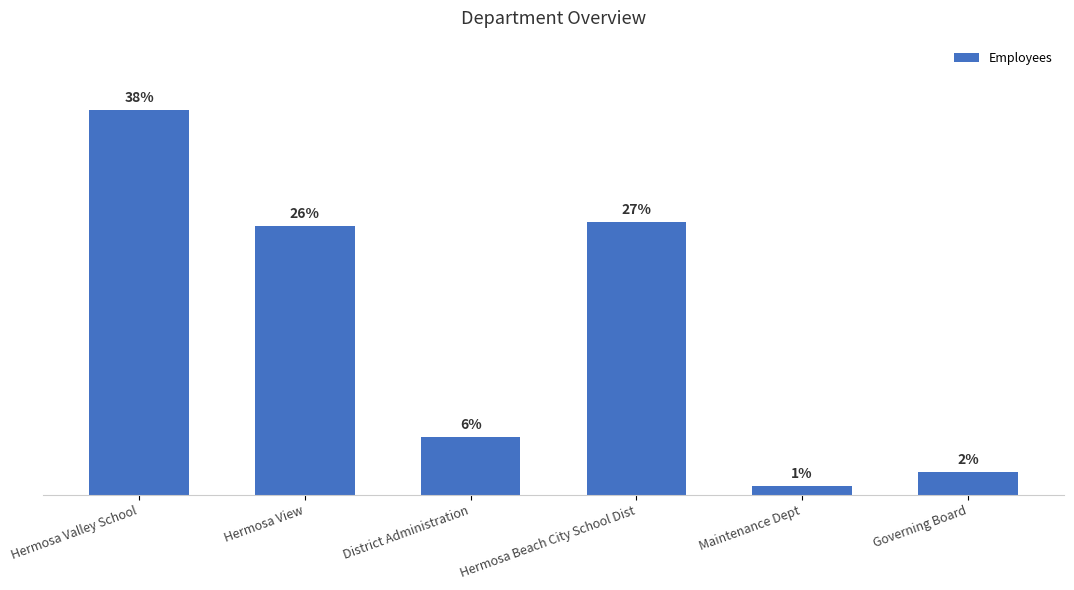

What is the value of the 2nd bar from the left?

26.4